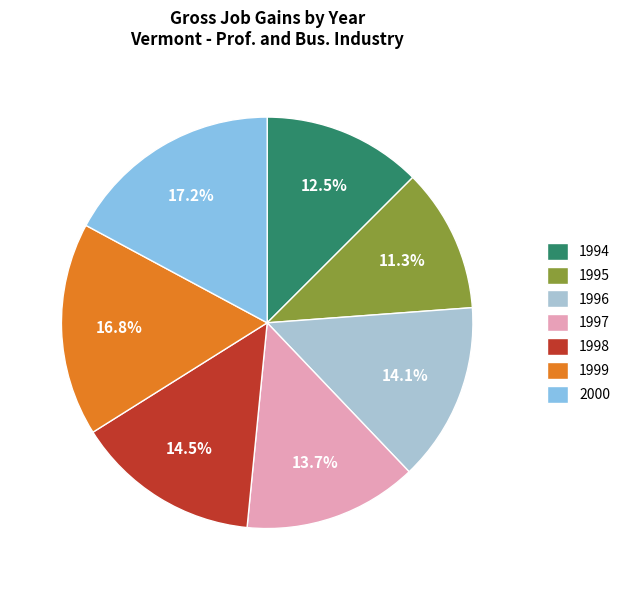

Which slice is the smallest?

1995